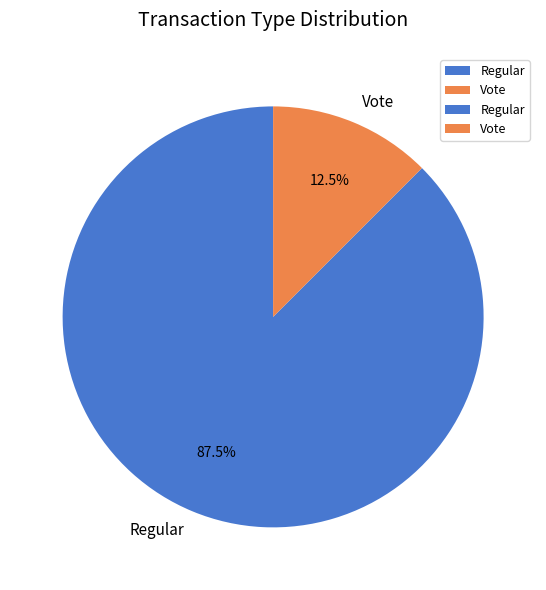

True or false: Regular accounts for 99% of the total.

False